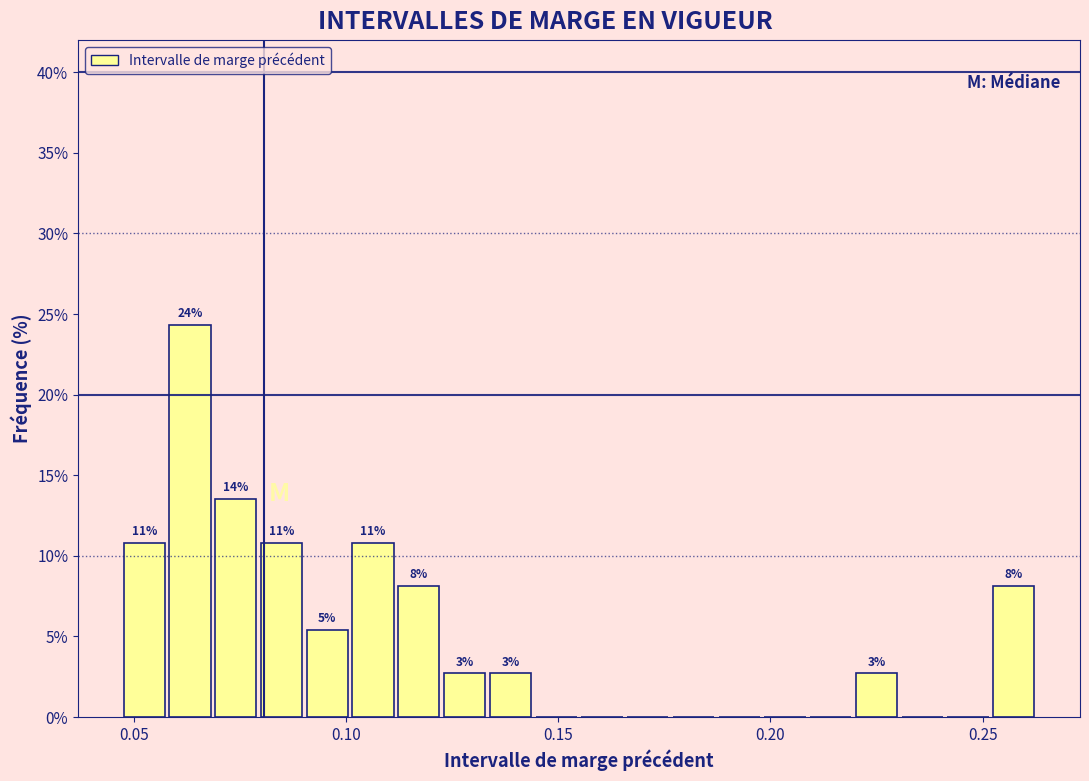

Read against the x-axis, roughly where is the centre of the tallest bar?

0.065